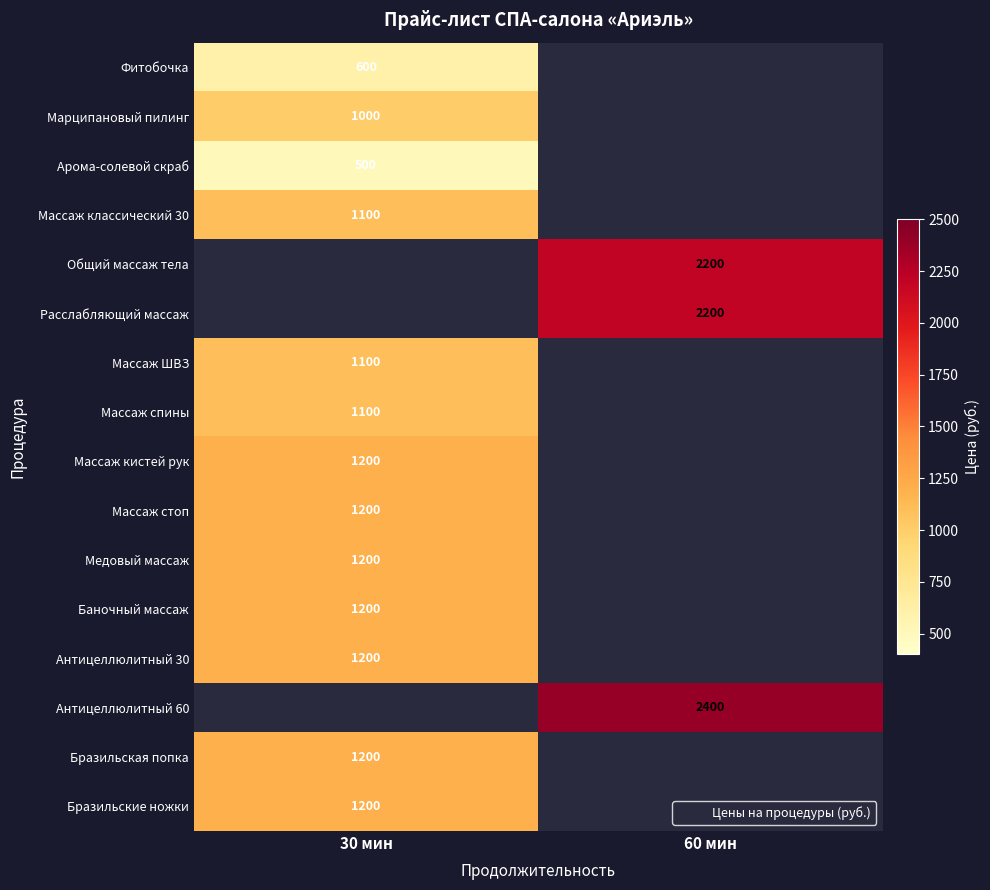

Is the value of Антицеллюлитный 30 at 30 мин greater than the value of Массаж стоп at 30 мин?

No